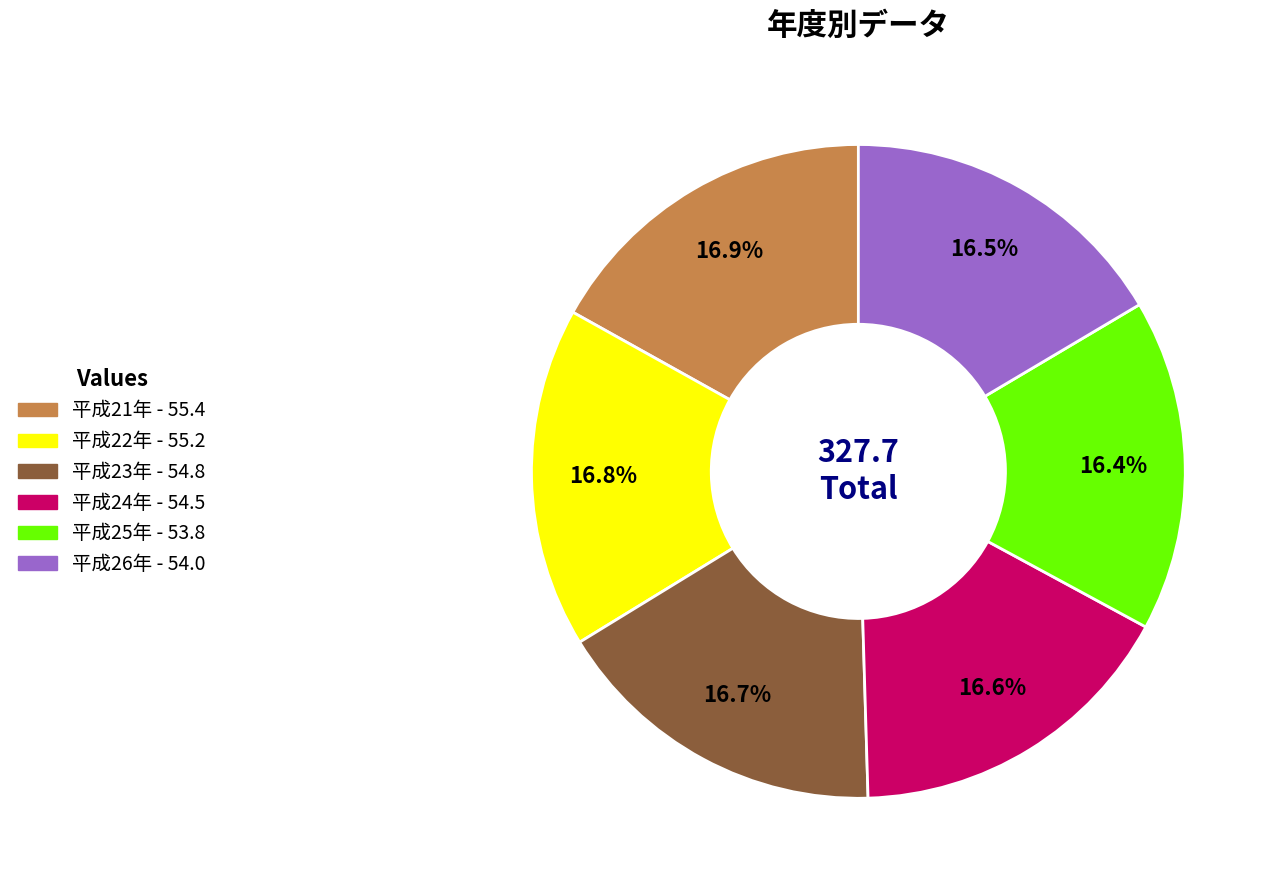

What percentage is NOT represented by 平成26年?

83.5%